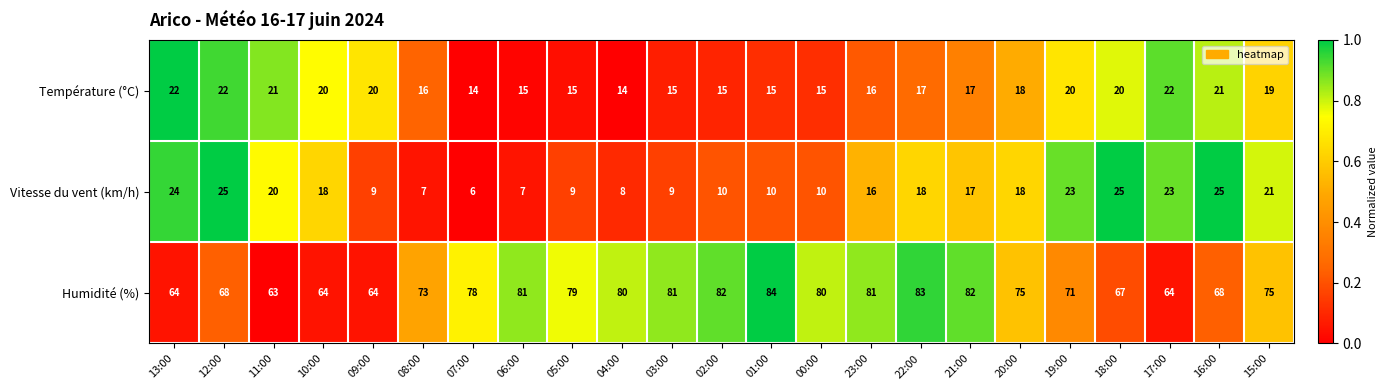

Which series changed the most between 00:00 and 19:00?

Vitesse du vent (km/h)